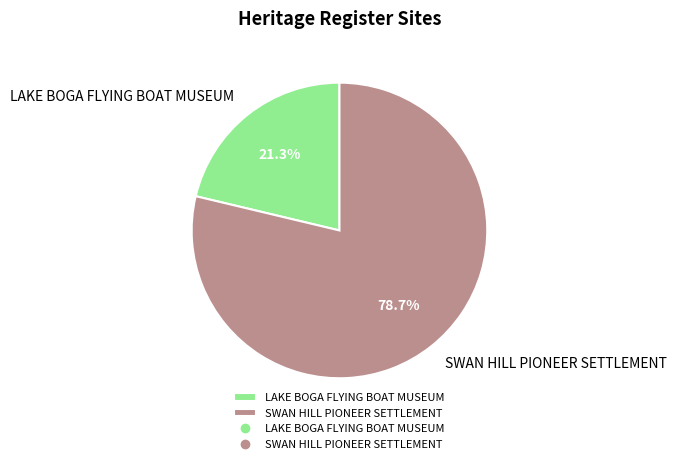

Which category has the biggest portion of the pie?

SWAN HILL PIONEER SETTLEMENT